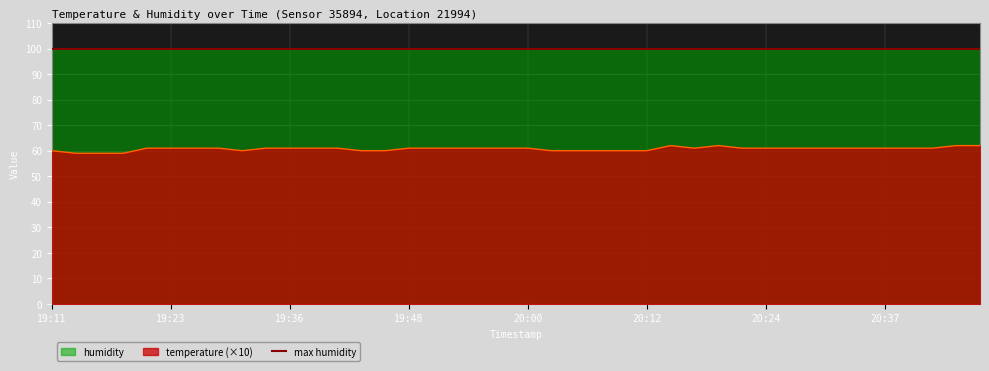

How many points are higher than both their immediate neighbors (excluding endpoints)?

2